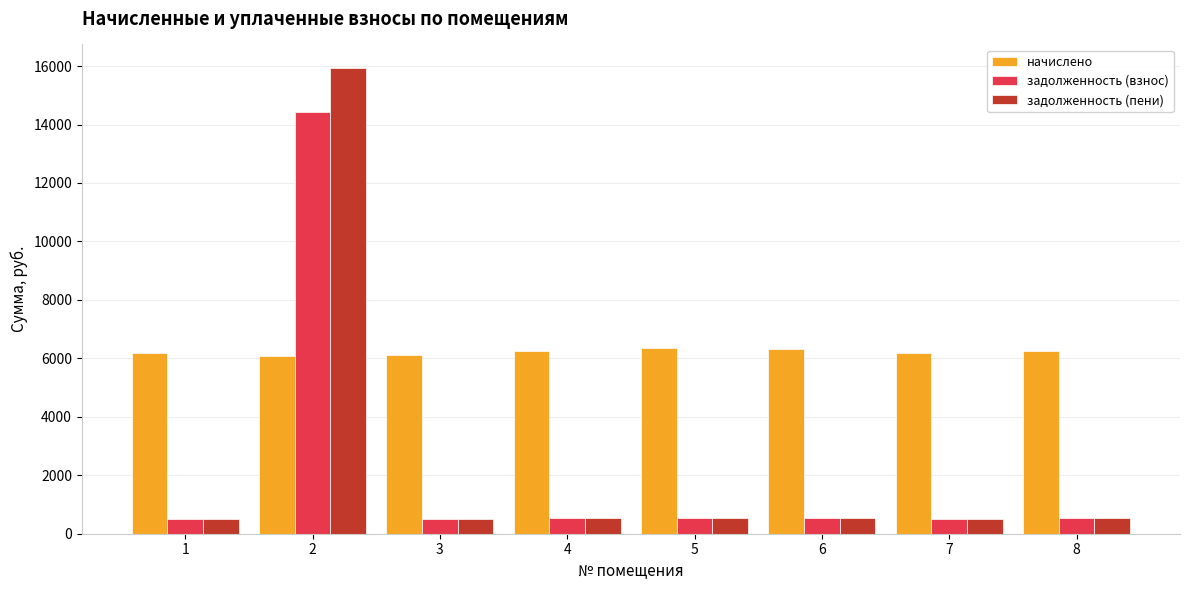

Which series has the widest spread of values?

задолженность (пени)